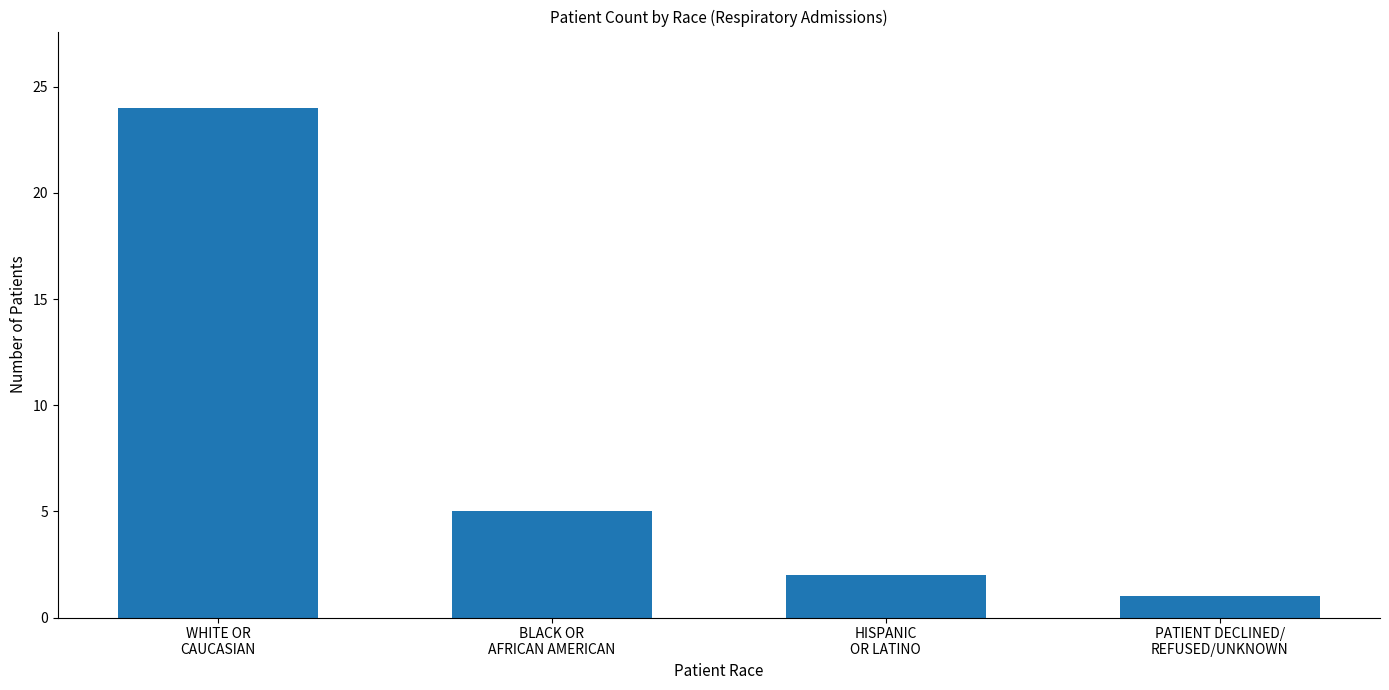

What is the difference between the values at PATIENT DECLINED/
REFUSED/UNKNOWN and HISPANIC
OR LATINO?

1